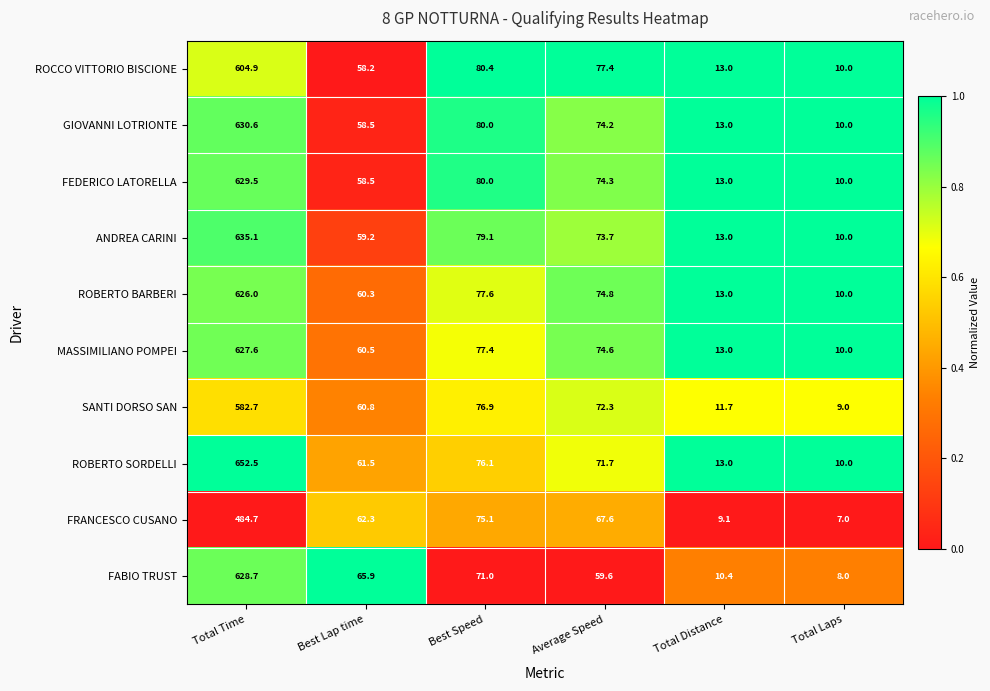

What is the difference between the maximum and minimum values in the ANDREA CARINI series?

625.1